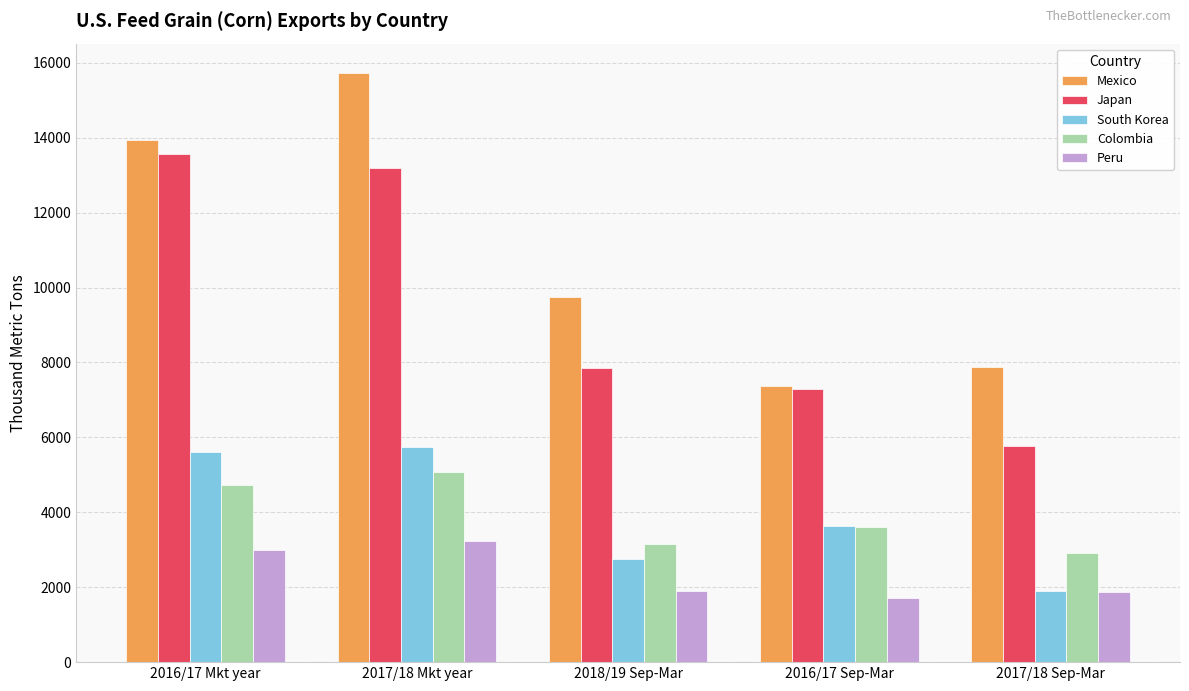

What is the average value of the Colombia series?

3901.6